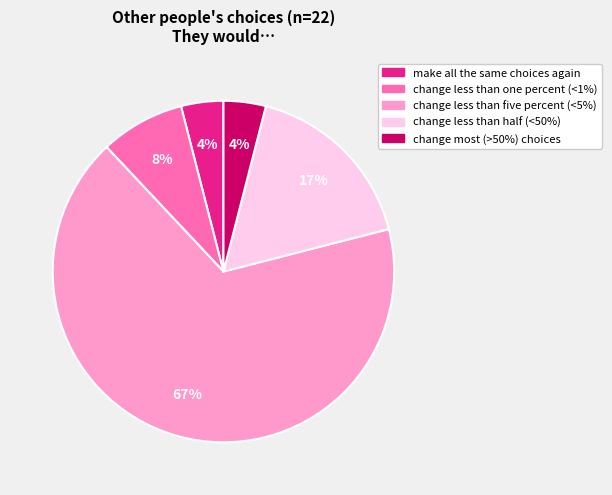

Between change most (>50%) choices and change less than five percent (<5%), which is larger?

change less than five percent (<5%)